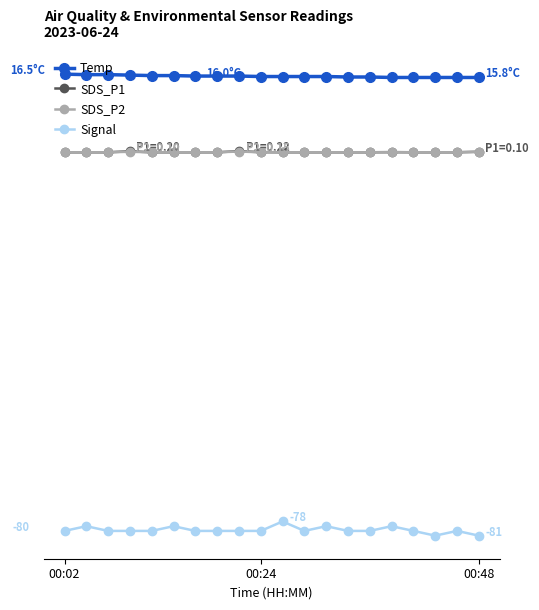

What is the maximum value for Signal?

-78.0